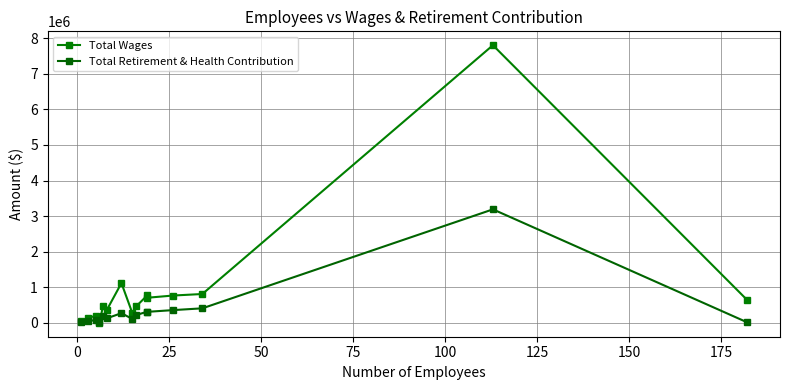

Reading left to right, what are all the values shown in this chart?

Total Wages: 58864	137795	200800	945	472246	357383	1117814	266487	464803	769255	705951	767849	811113	7801990	655828
Total Retirement & Health Contribution: 29007	44965	83054	26514	180606	127257	272268	107994	219041	314434	309925	358333	408894	3189868	20929